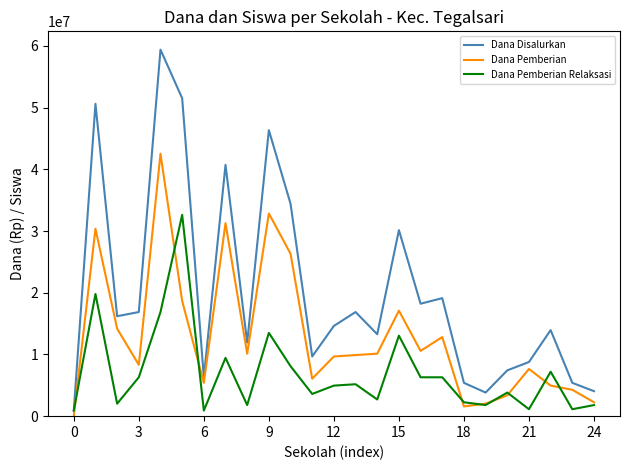

What is the sum of all Dana Pemberian values?

322425000